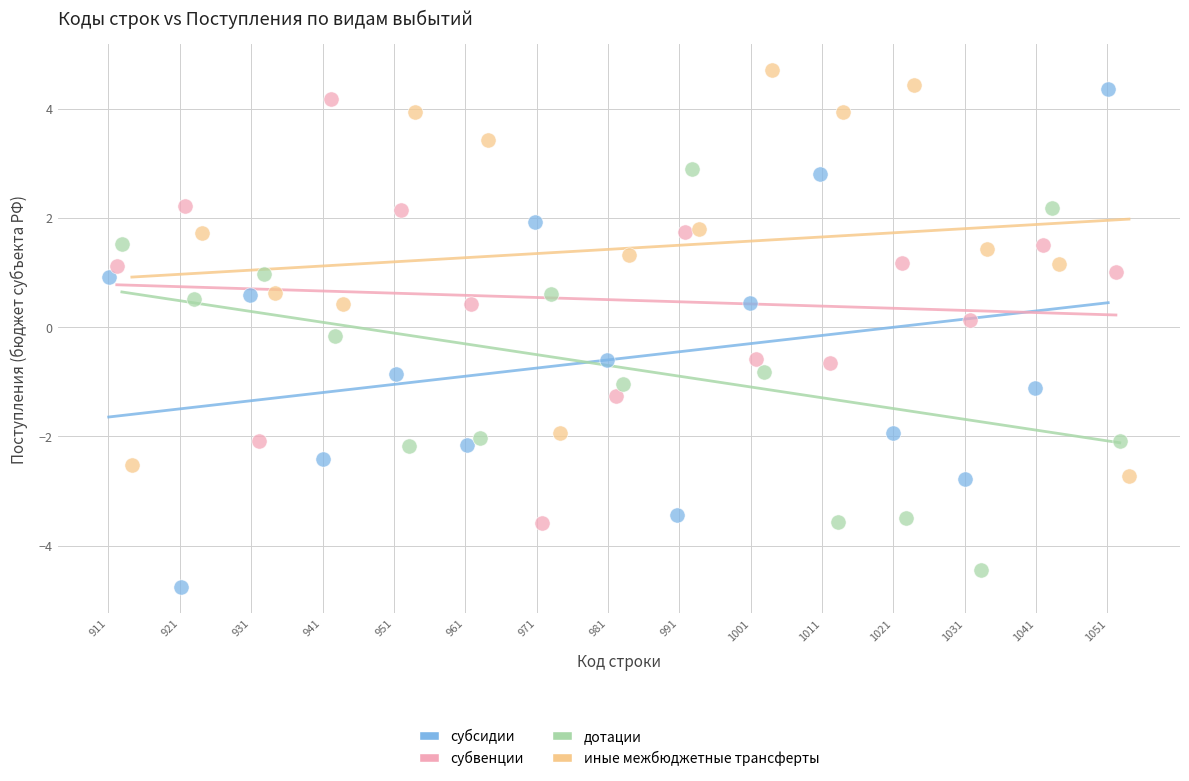

Which series has the widest spread of Y values?

субсидии